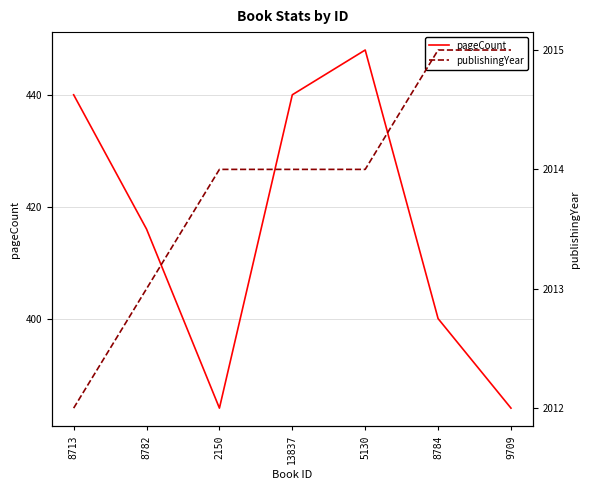

What value does the publishingYear series have at 8713?

2012